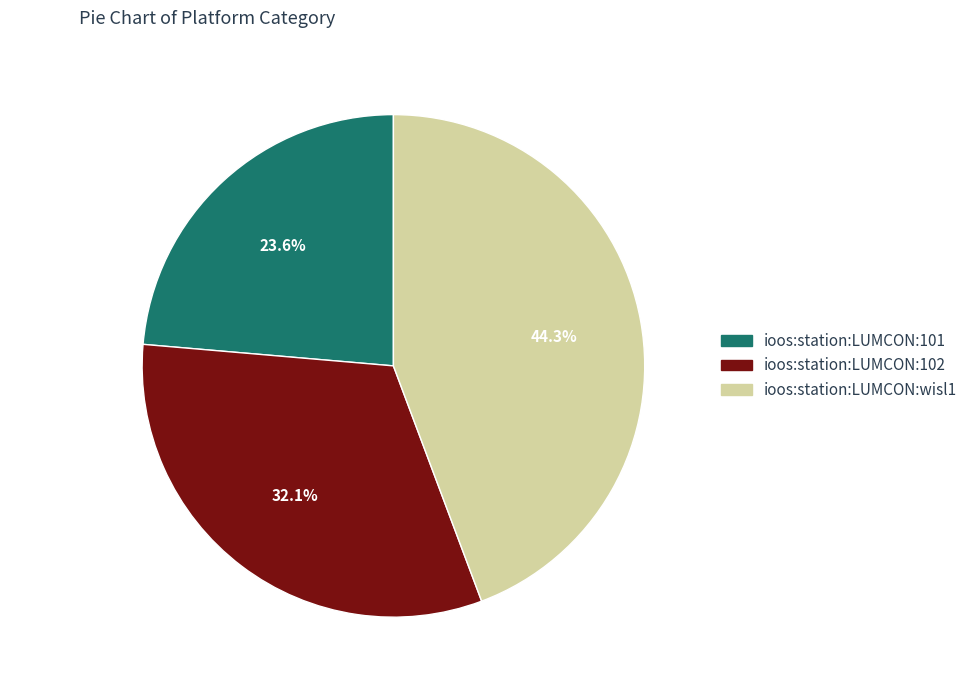

What is the largest slice in the pie chart?

ioos:station:LUMCON:wisl1